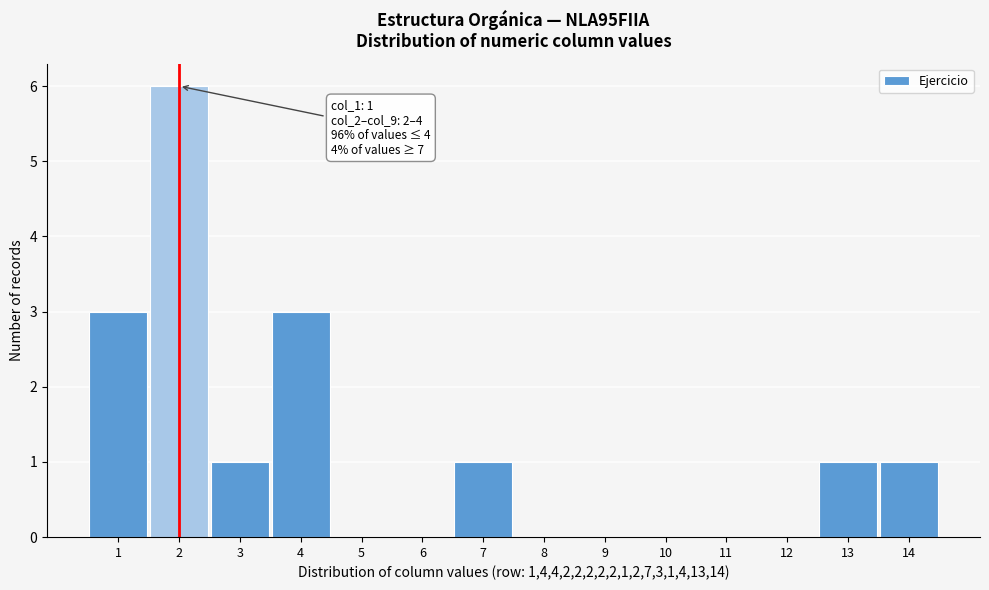

Over which range of the x-axis is the bar tallest?

1.5 to 2.5